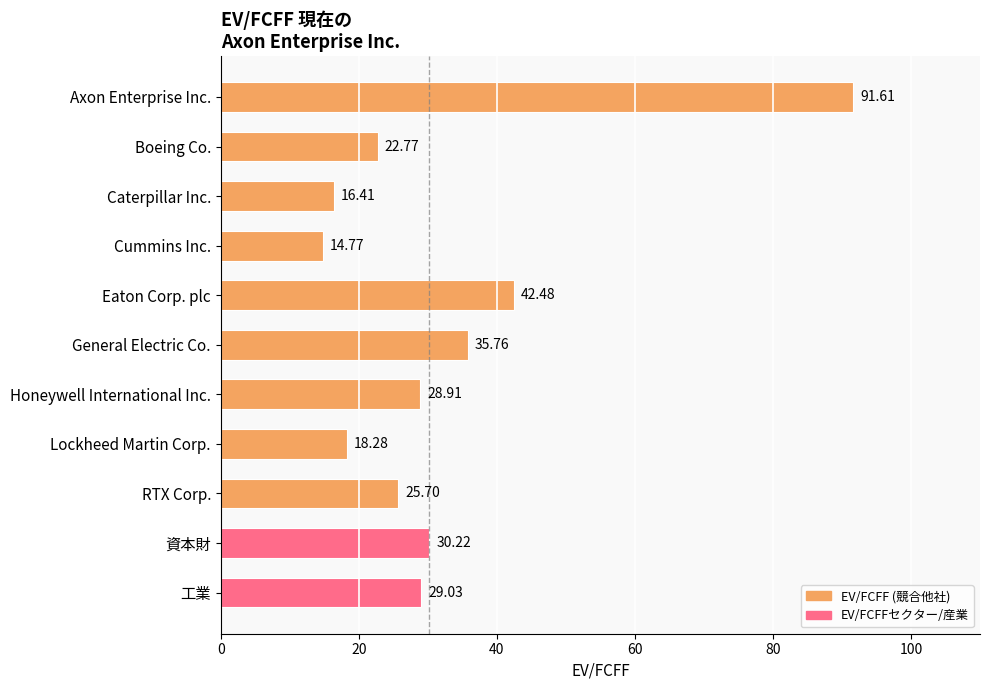

List the labels in order of value, largest first.

Axon Enterprise Inc., Eaton Corp. plc, General Electric Co., 資本財, 工業, Honeywell International Inc., RTX Corp., Boeing Co., Lockheed Martin Corp., Caterpillar Inc., Cummins Inc.